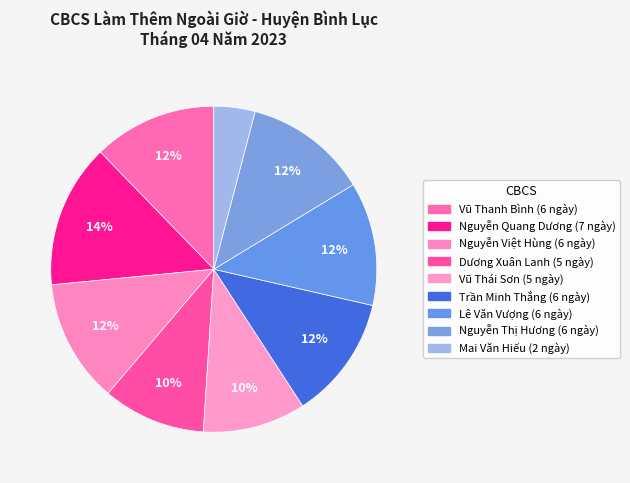

How many slices are in this pie chart?

9